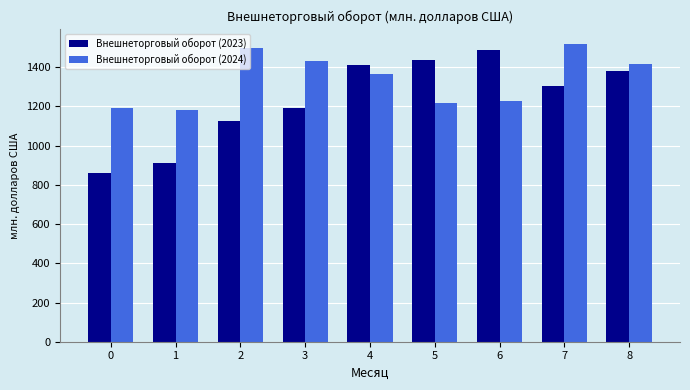

What is the maximum value for Внешнеторговый оборот (2024)?

1519.2